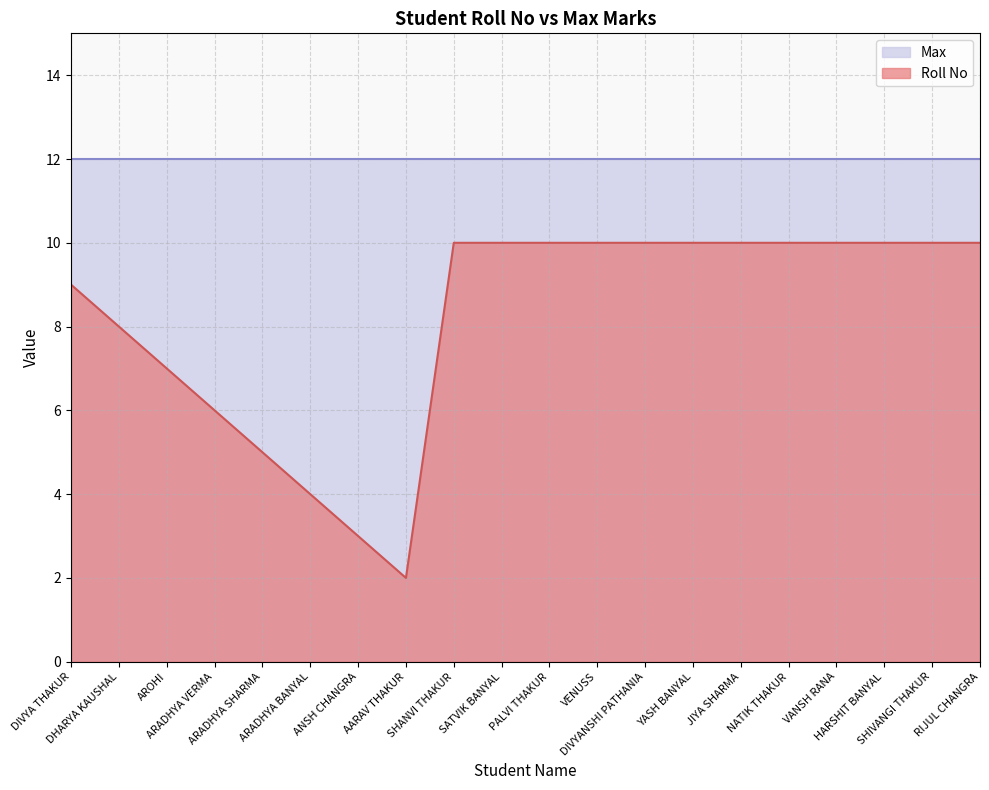

Does the chart display data point markers on the line(s)?

No